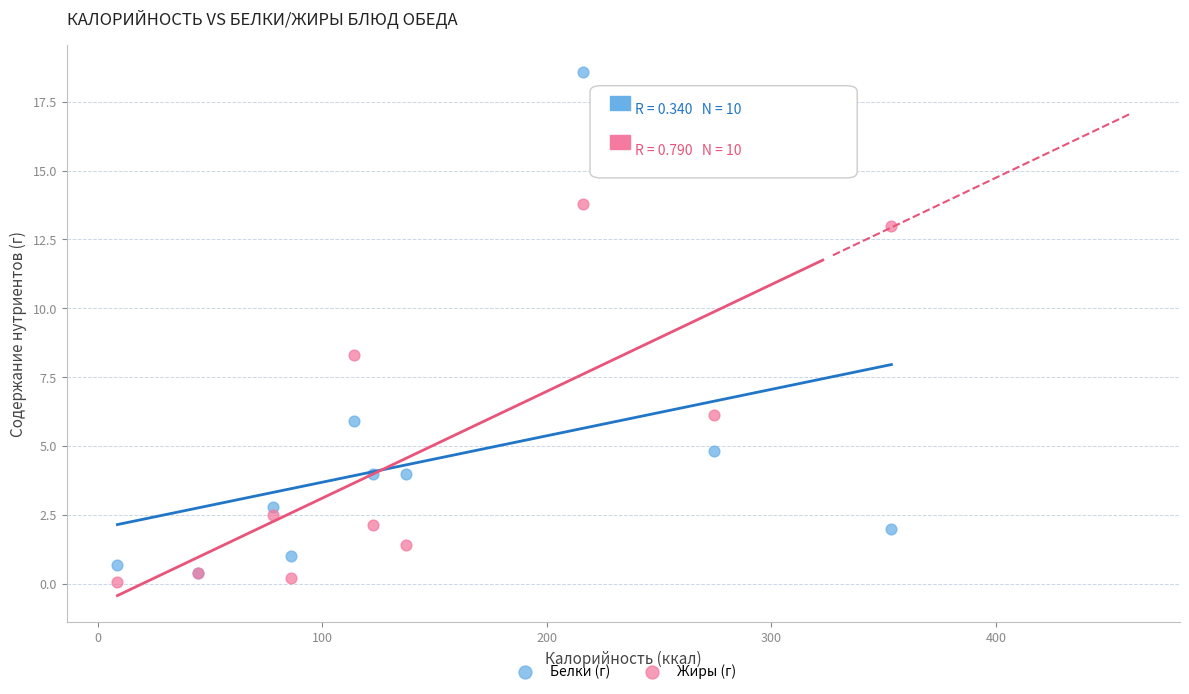

Which series has the widest spread of Y values?

Белки (г)